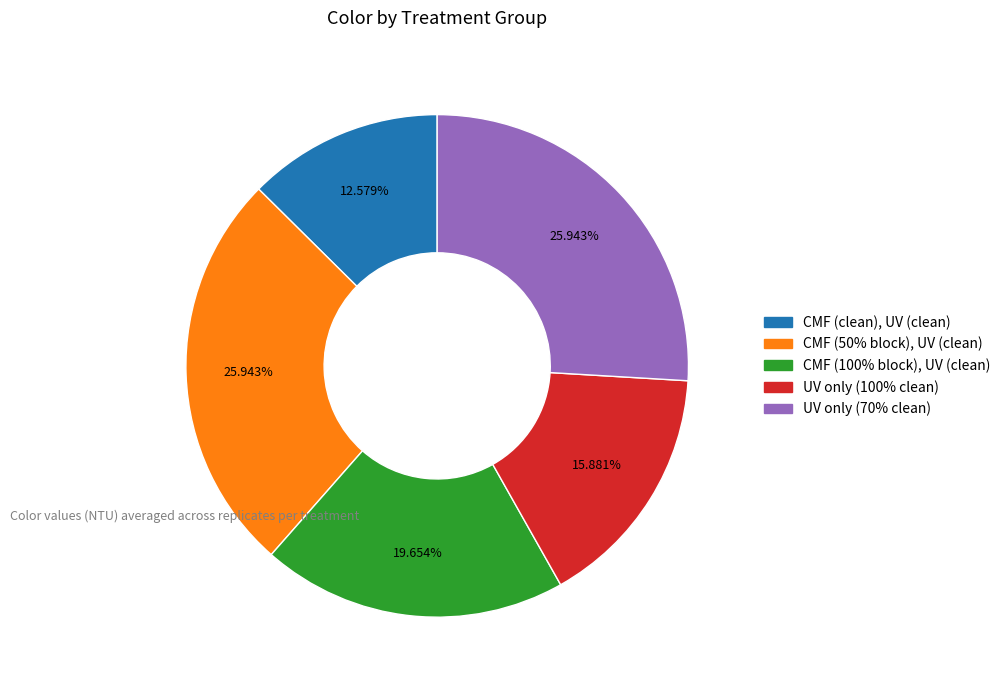

Is there any slice that represents more than half of the pie?

No